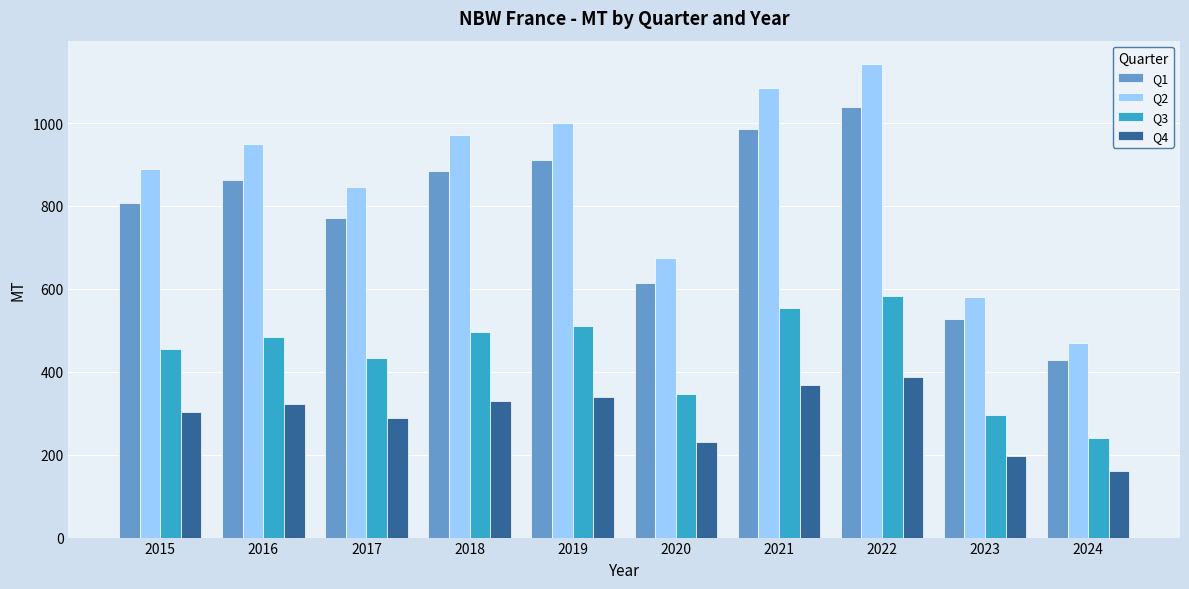

At 2020, list the series in order from largest to smallest.

Q2, Q1, Q3, Q4